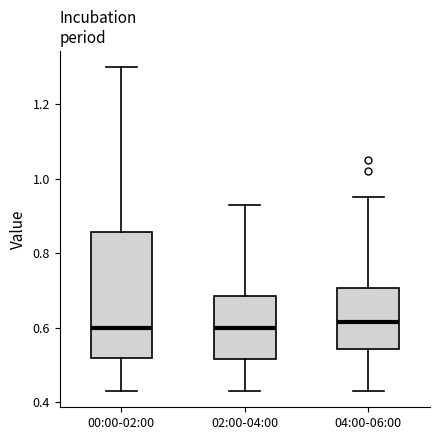

Reading left to right, read every box against the y-axis: the position of its median line, the range the box covers, and the ends of its whiskers. The values are not printed on the chart, so give them approximately, as read against the axis.

00:00-02:00: median 0.60, box 0.52 to 0.86, whiskers 0.44 to 1.30
02:00-04:00: median 0.60, box 0.52 to 0.68, whiskers 0.44 to 0.94
04:00-06:00: median 0.62, box 0.54 to 0.70, whiskers 0.44 to 0.96